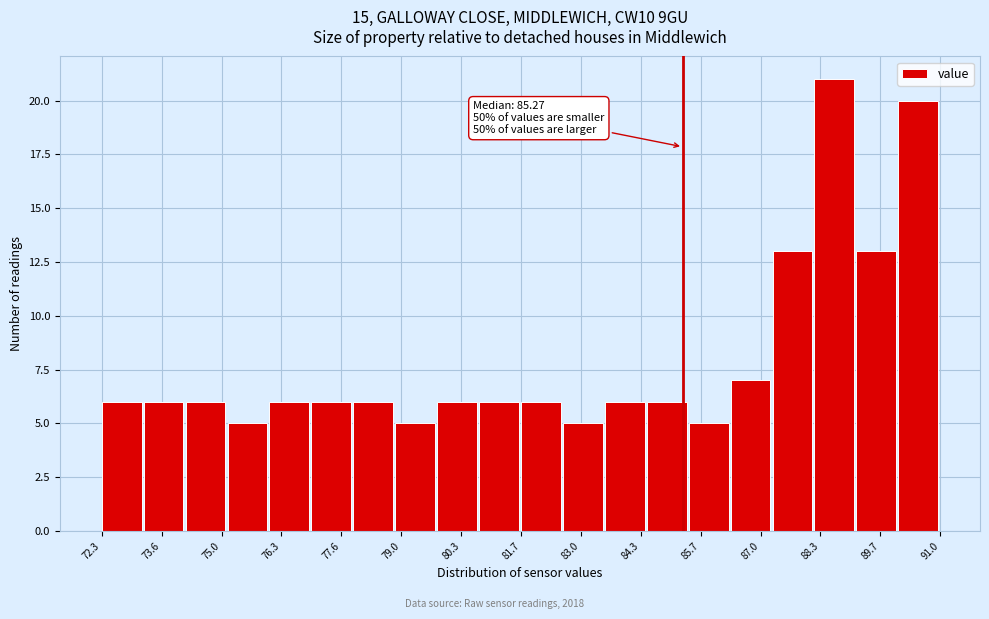

Over which range of the x-axis is the bar tallest?

88.2 to 89.2